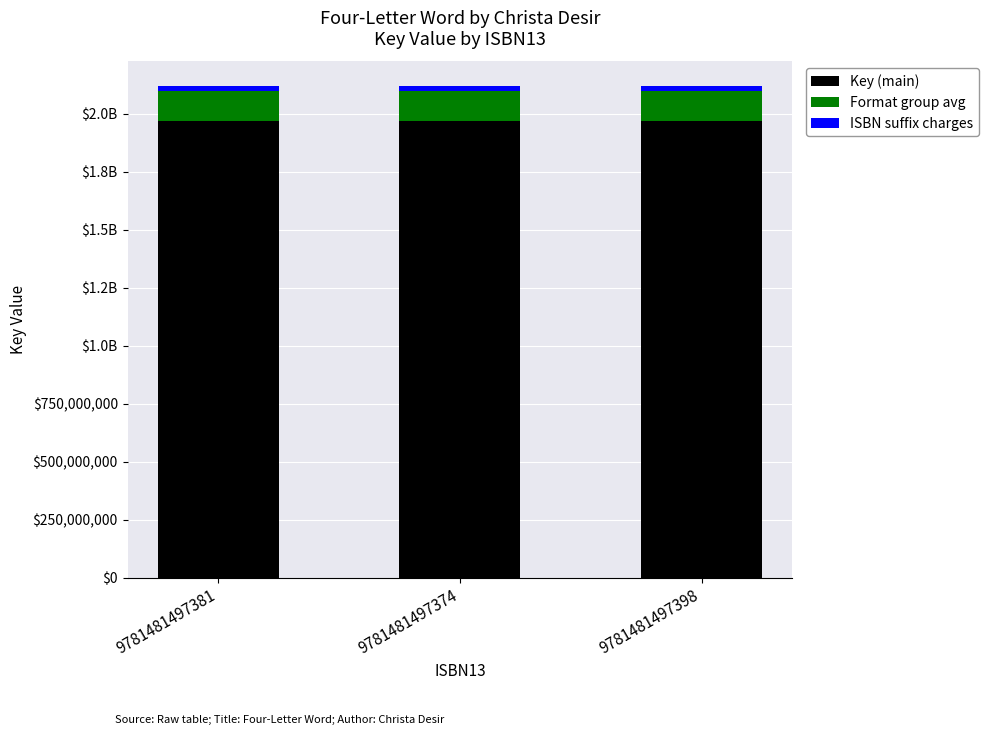

List the labels in order of Format group avg value, smallest first.

9781481497381, 9781481497374, 9781481497398